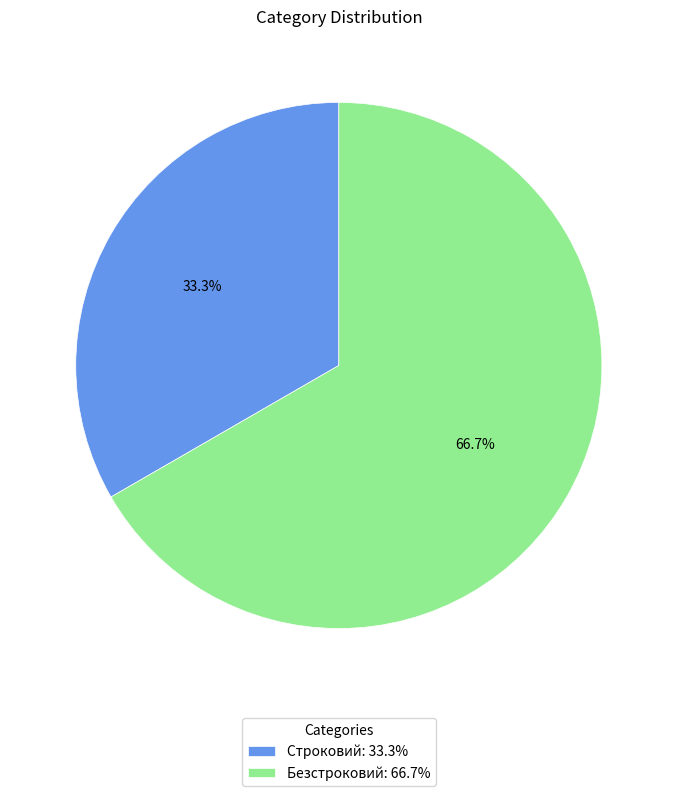

Approximately how many times larger is the value at Строковий compared to Безстроковий?

0.5